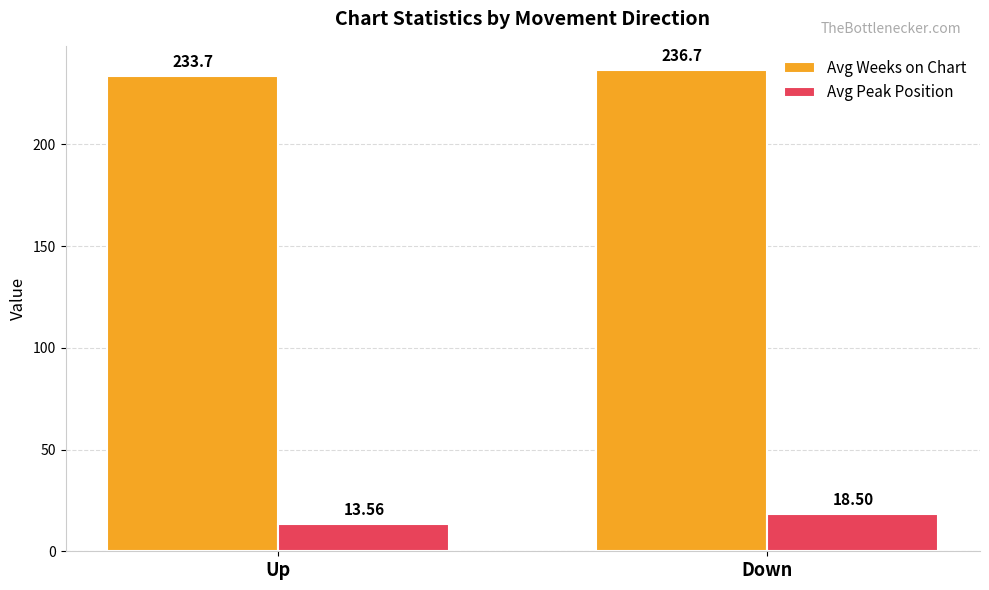

Reading left to right, extract all data points from this chart.

Avg Weeks on Chart: Up=233.7	Down=236.7
Avg Peak Position: Up=13.6	Down=18.5